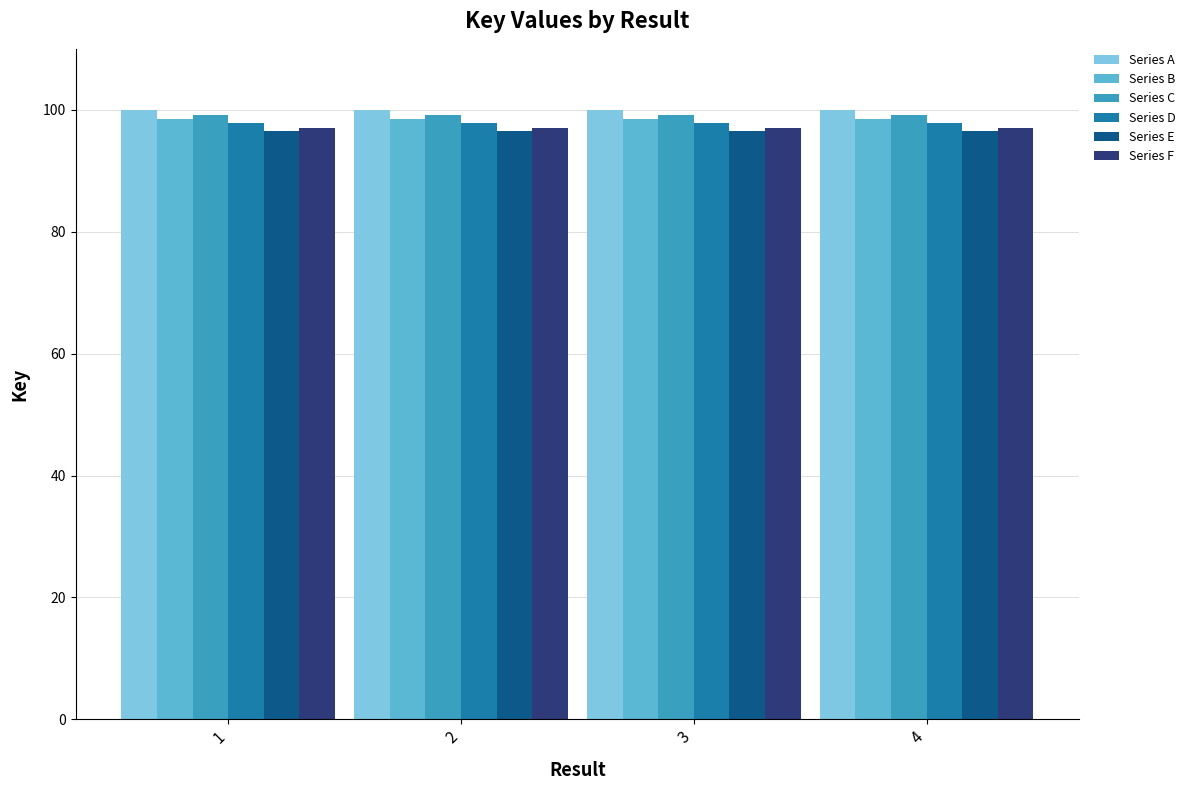

True or false: Series D has a value of 97.8 at 4.

True